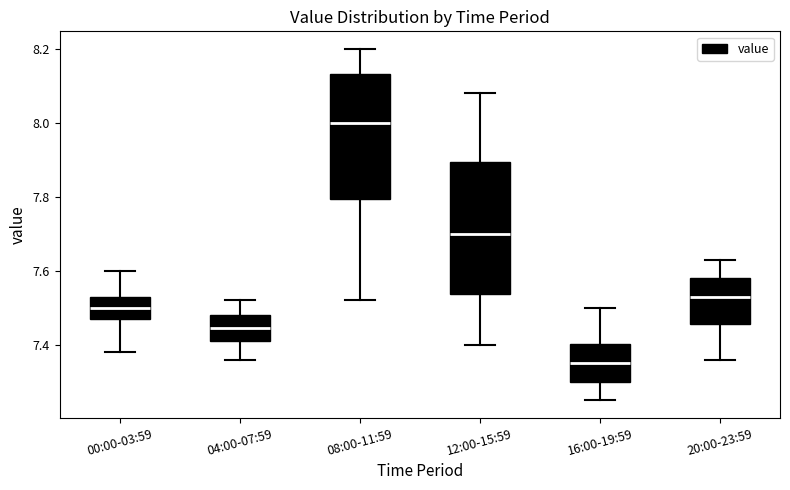

Reading left to right, read every box against the y-axis: the position of its median line, the range the box covers, and the ends of its whiskers. The values are not printed on the chart, so give them approximately, as read against the axis.

00:00-03:59: median 7.50, box 7.48 to 7.54, whiskers 7.38 to 7.60
04:00-07:59: median 7.44, box 7.42 to 7.48, whiskers 7.36 to 7.52
08:00-11:59: median 8.00, box 7.80 to 8.14, whiskers 7.52 to 8.20
12:00-15:59: median 7.70, box 7.54 to 7.90, whiskers 7.40 to 8.08
16:00-19:59: median 7.36, box 7.30 to 7.40, whiskers 7.26 to 7.50
20:00-23:59: median 7.54, box 7.46 to 7.58, whiskers 7.36 to 7.64